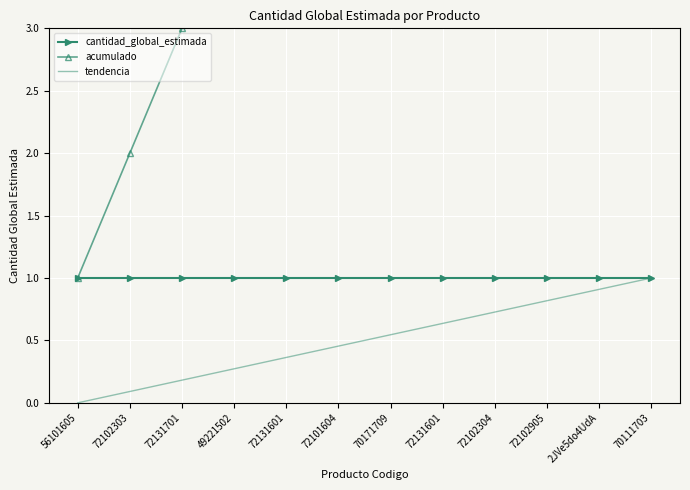

Which series changed the most between 72131601 and 72102304?

acumulado